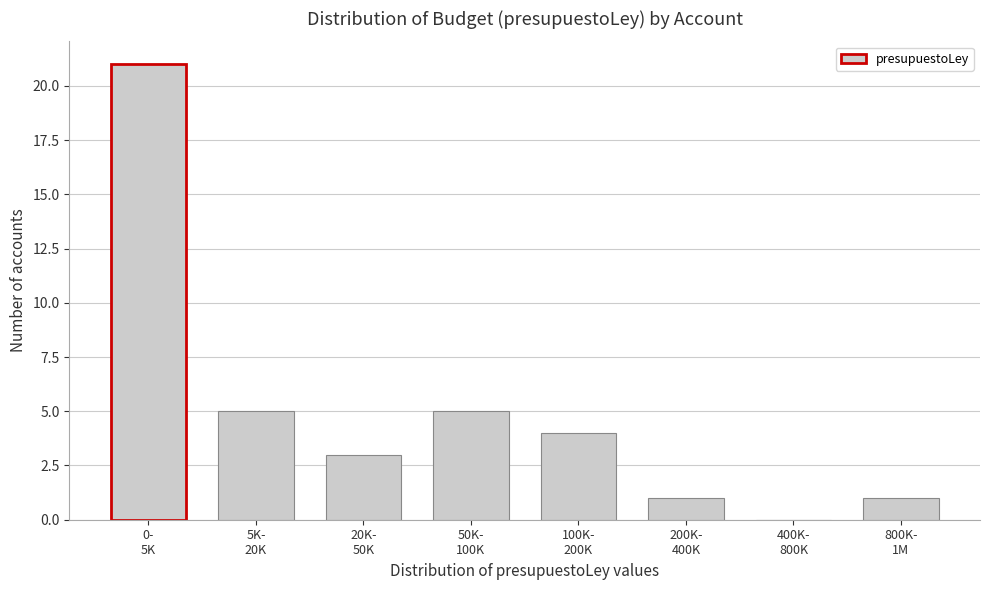

Count the number of data series in this chart.

1